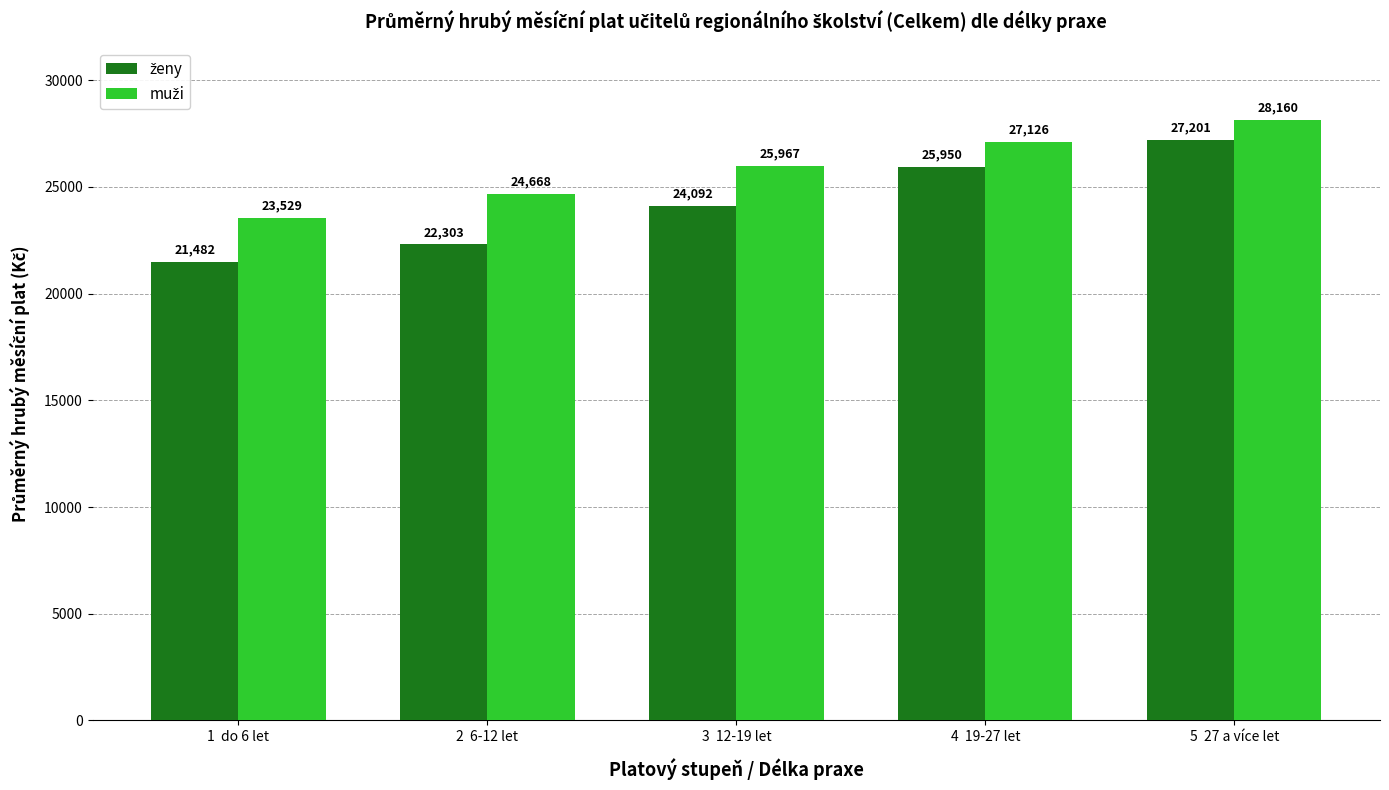

What position from the left is 5  27 a více let?

5